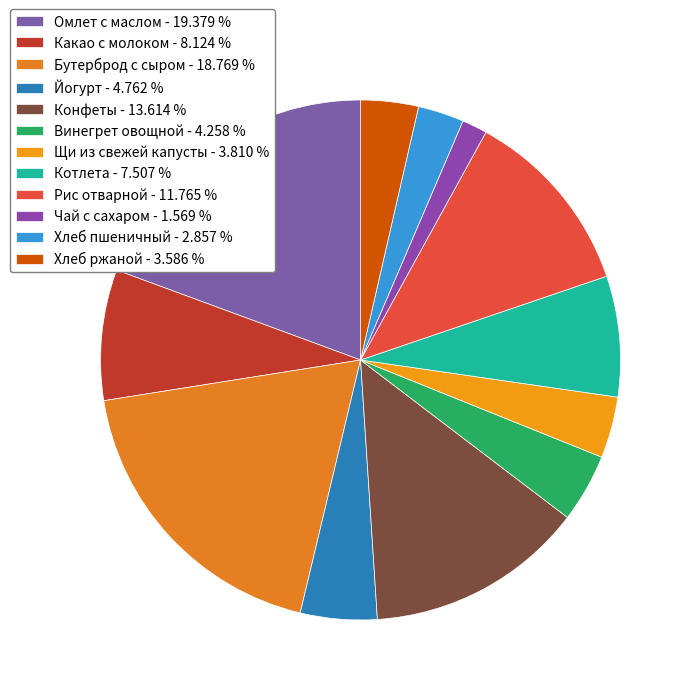

To the nearest percent, what is the combined percentage of Омлет с маслом and Рис отварной?

31%